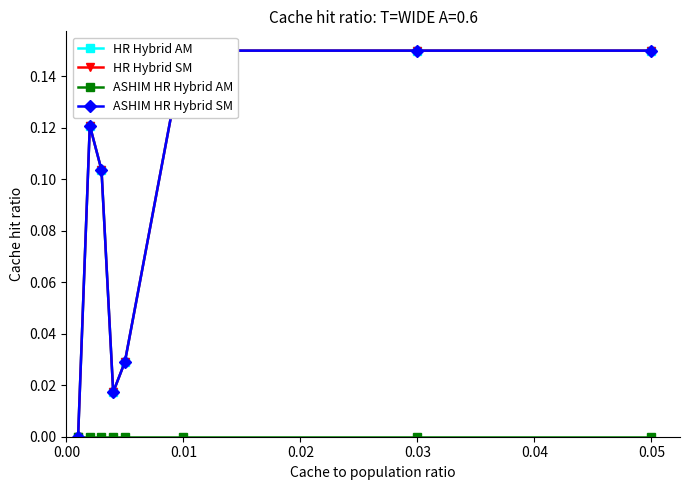

True or false: ASHIM HR Hybrid SM and HR Hybrid SM cross at least once.

False